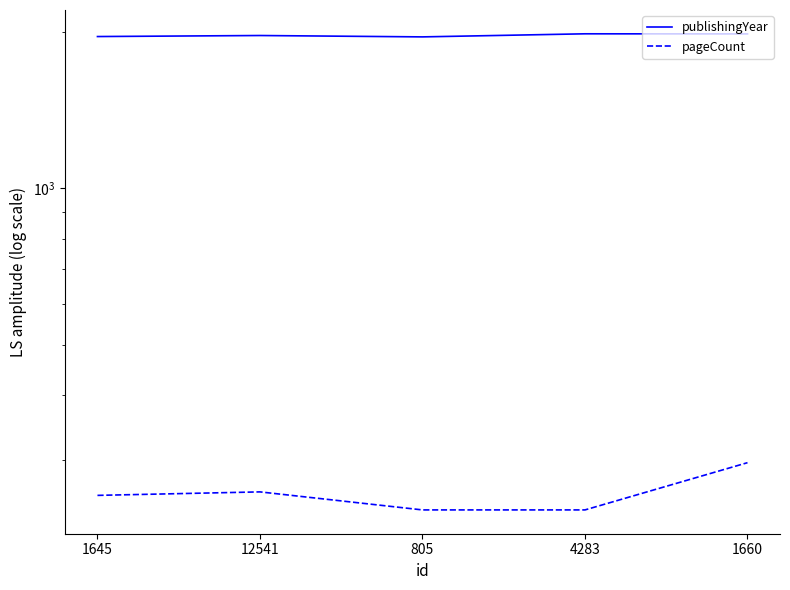

List the series in order of their peak value, lowest first.

pageCount, publishingYear